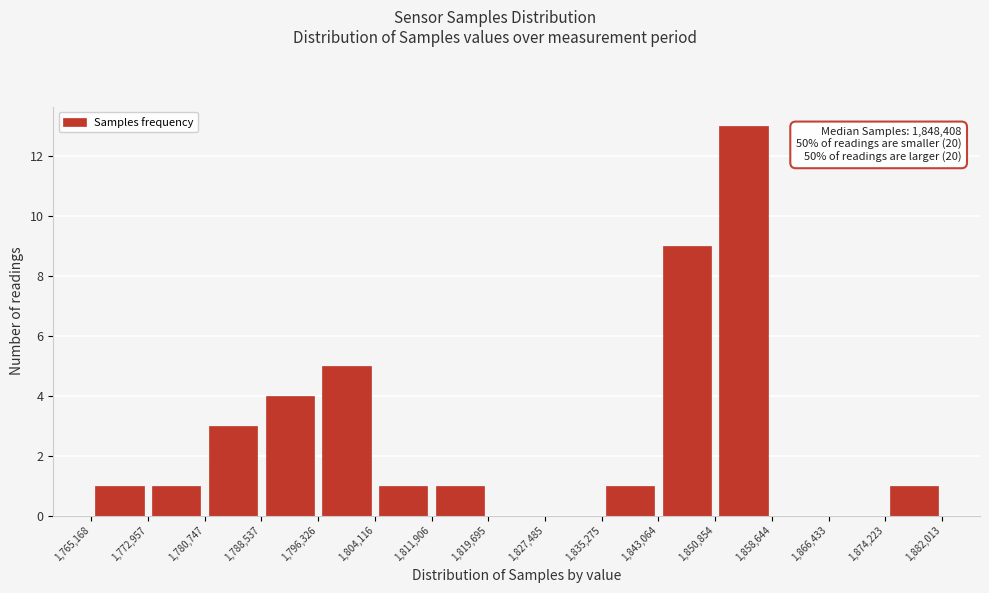

Over which range of the x-axis is the bar tallest?

1,850,854 to 1,858,644